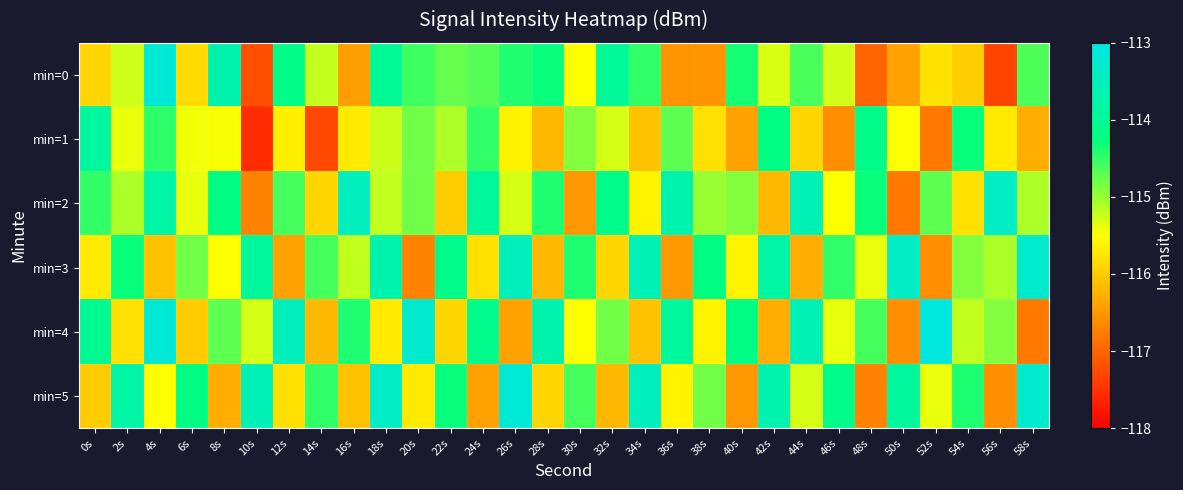

Reading left to right, list all the values displayed in this chart.

min=0: 0s=-115.9	2s=-115.3	4s=-113.2	6s=-115.8	8s=-113.7	10s=-117.2	12s=-114.2	14s=-115.2	16s=-116.5	18s=-114.0	20s=-114.6	22s=-114.7	24s=-114.7	26s=-114.4	28s=-114.3	30s=-115.5	32s=-114.0	34s=-114.5	36s=-116.6	38s=-116.5	40s=-114.4	42s=-115.3	44s=-114.6	46s=-115.3	48s=-117.0	50s=-116.4	52s=-115.8	54s=-116.0	56s=-117.3	58s=-114.6
min=1: 0s=-113.9	2s=-115.4	4s=-114.5	6s=-115.4	8s=-115.5	10s=-117.6	12s=-115.6	14s=-117.3	16s=-115.7	18s=-115.2	20s=-114.8	22s=-115.1	24s=-114.5	26s=-115.6	28s=-116.2	30s=-114.9	32s=-115.3	34s=-116.1	36s=-114.7	38s=-115.8	40s=-116.4	42s=-114.2	44s=-115.9	46s=-116.6	48s=-114.1	50s=-115.5	52s=-116.8	54s=-114.3	56s=-115.7	58s=-116.3
min=2: 0s=-114.5	2s=-115.1	4s=-113.8	6s=-115.4	8s=-114.2	10s=-116.7	12s=-114.6	14s=-115.9	16s=-113.5	18s=-115.2	20s=-114.8	22s=-116.0	24s=-113.9	26s=-115.3	28s=-114.4	30s=-116.5	32s=-114.1	34s=-115.6	36s=-113.7	38s=-115.0	40s=-114.9	42s=-116.2	44s=-113.6	46s=-115.5	48s=-114.3	50s=-116.8	52s=-114.7	54s=-115.8	56s=-113.4	58s=-115.1
min=3: 0s=-115.7	2s=-114.3	4s=-116.1	6s=-114.8	8s=-115.5	10s=-113.9	12s=-116.4	14s=-114.6	16s=-115.2	18s=-113.7	20s=-116.7	22s=-114.1	24s=-115.8	26s=-113.5	28s=-116.2	30s=-114.4	32s=-115.9	34s=-113.6	36s=-116.5	38s=-114.2	40s=-115.6	42s=-113.8	44s=-116.3	46s=-114.5	48s=-115.4	50s=-113.4	52s=-116.6	54s=-114.9	56s=-115.1	58s=-113.3
min=4: 0s=-114.0	2s=-115.8	4s=-113.2	6s=-116.0	8s=-114.7	10s=-115.3	12s=-113.5	14s=-116.2	16s=-114.4	18s=-115.7	20s=-113.3	22s=-115.9	24s=-114.1	26s=-116.4	28s=-113.7	30s=-115.5	32s=-114.8	34s=-116.1	36s=-113.9	38s=-115.6	40s=-114.2	42s=-116.3	44s=-113.6	46s=-115.4	48s=-114.6	50s=-116.6	52s=-113.1	54s=-115.2	56s=-114.9	58s=-116.8
min=5: 0s=-116.0	2s=-113.8	4s=-115.5	6s=-114.2	8s=-116.3	10s=-113.6	12s=-115.8	14s=-114.5	16s=-116.1	18s=-113.4	20s=-115.7	22s=-114.3	24s=-116.4	26s=-113.2	28s=-115.9	30s=-114.6	32s=-116.2	34s=-113.5	36s=-115.6	38s=-114.8	40s=-116.5	42s=-113.7	44s=-115.3	46s=-114.1	48s=-116.7	50s=-113.9	52s=-115.4	54s=-114.4	56s=-116.6	58s=-113.3